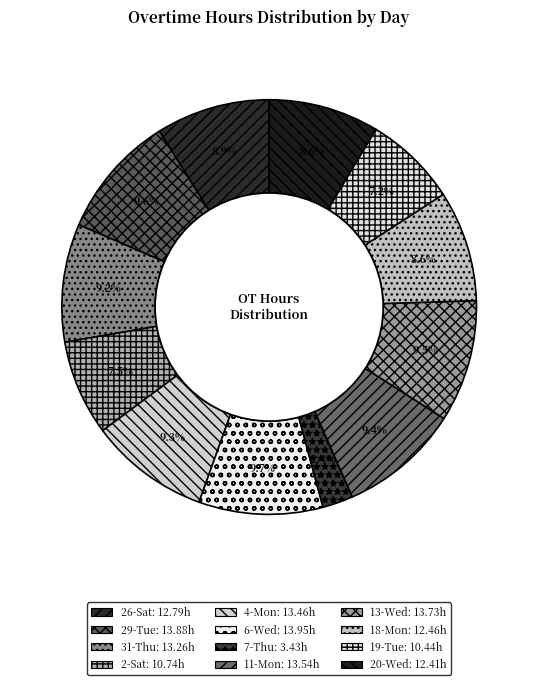

What is the total percentage of 31-Thu and 29-Tue?

18.8%